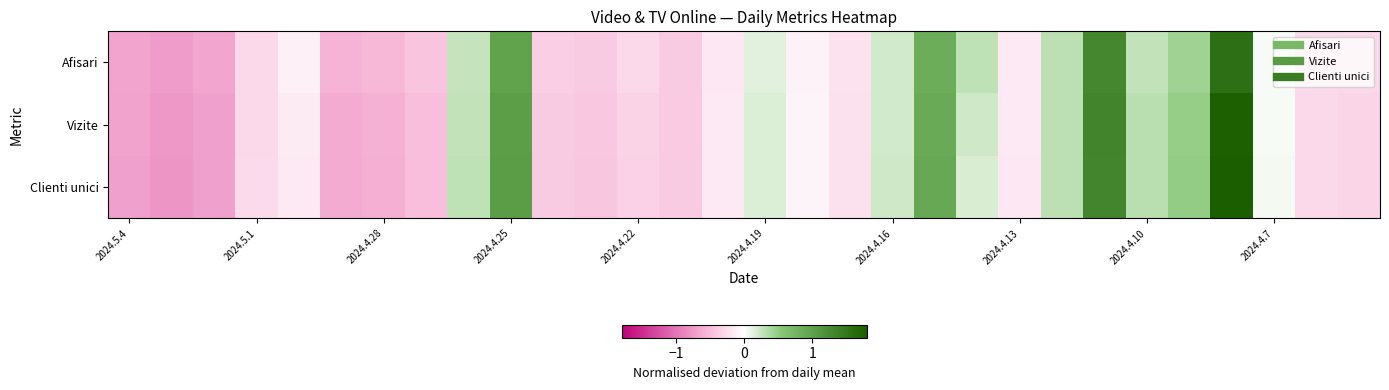

List the series in order of their peak value, lowest first.

Afisari, Vizite, Clienti unici